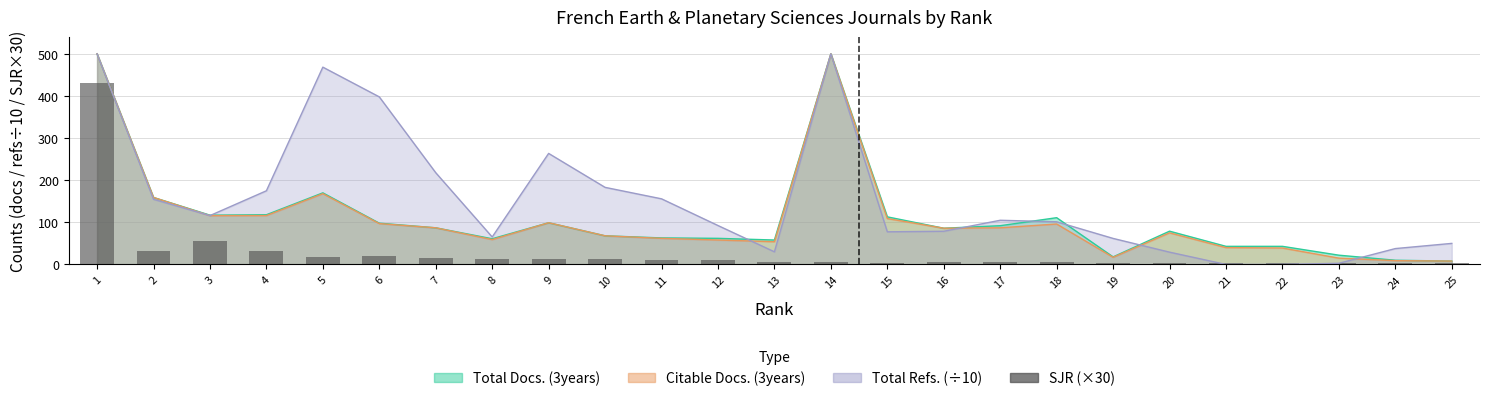

At which label does the data first exceed 6?

1